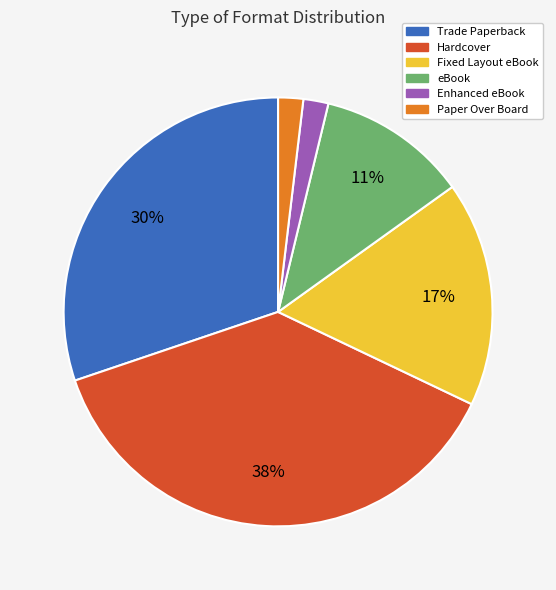

What percentage is the Fixed Layout eBook slice, to the nearest percent?

17%